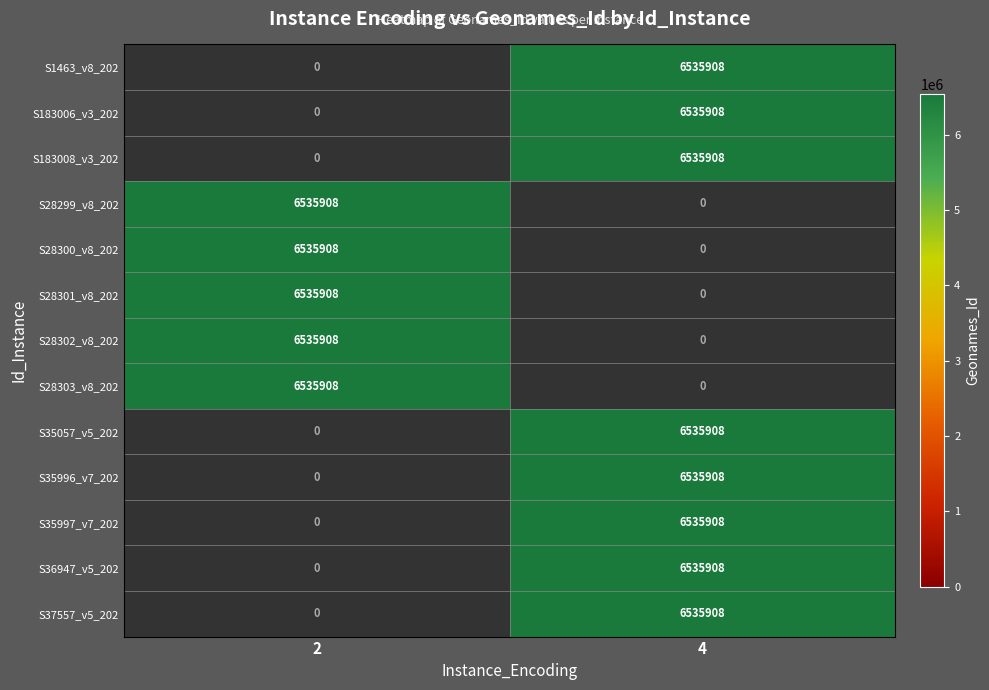

Is it true that S28303_v8_202 equals 6535908 at 2?

True